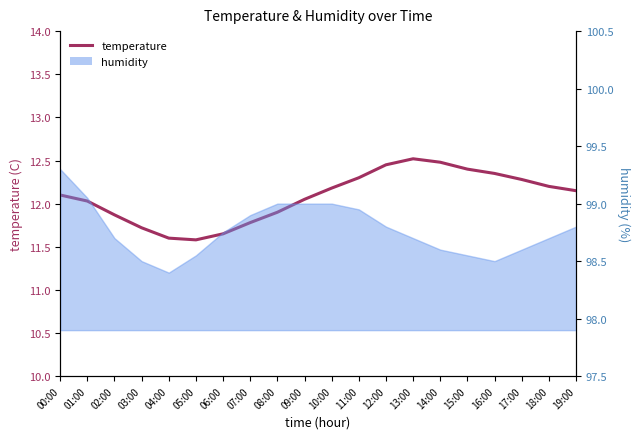

Is it true that the value at 17:00 is 12.3?

True